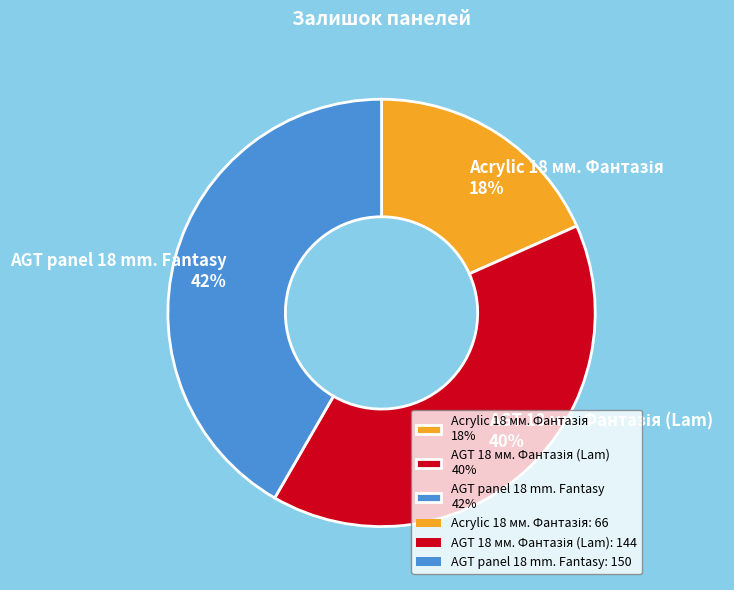

Which category has the biggest portion of the pie?

AGT panel 18 mm. Fantasy 42%